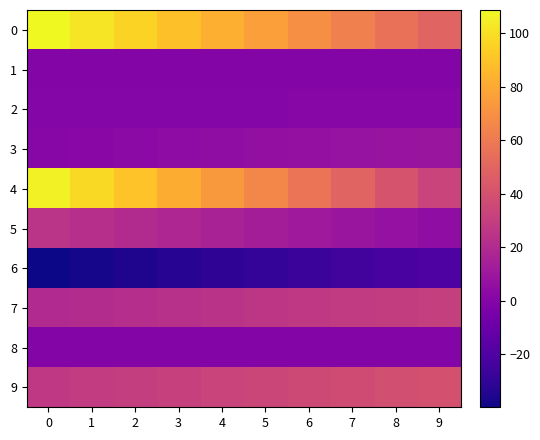

Which series changed the most between 1 and 9?

4